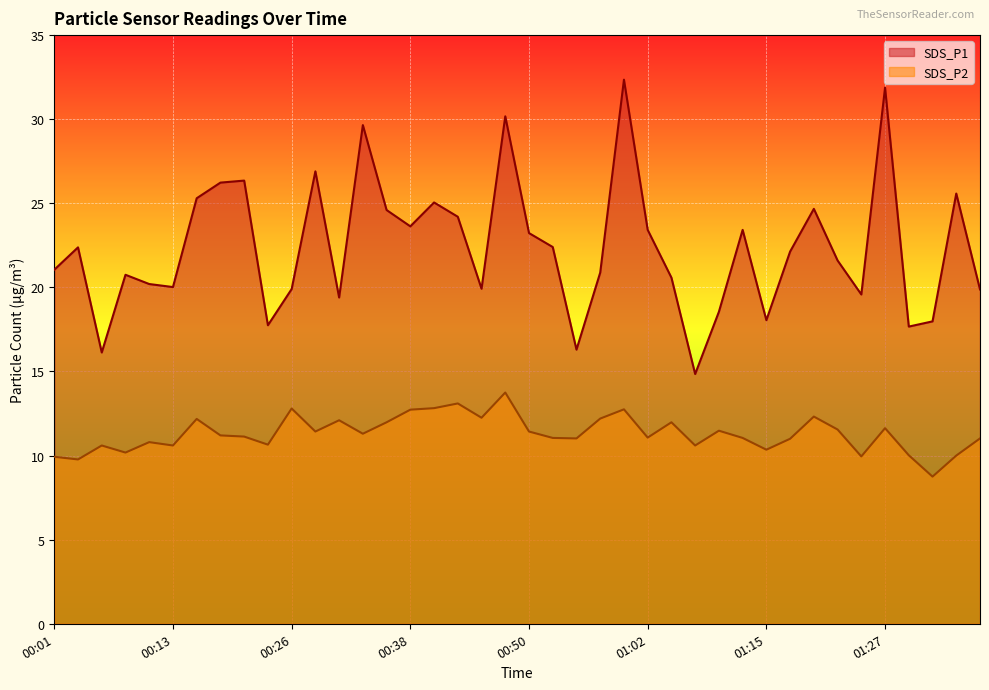

How many categories are shown in the chart?

40